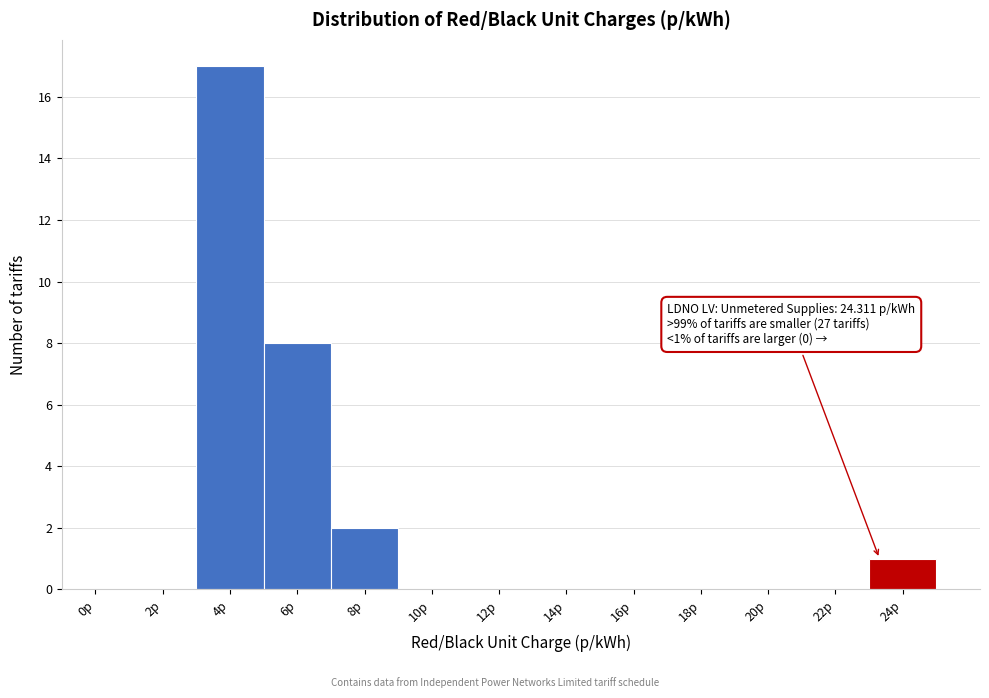

Reading left to right, transcribe all the data shown in this chart.

0p=0	2p=0	4p=17	6p=8	8p=2	10p=0	12p=0	14p=0	16p=0	18p=0	20p=0	22p=0	24p=1